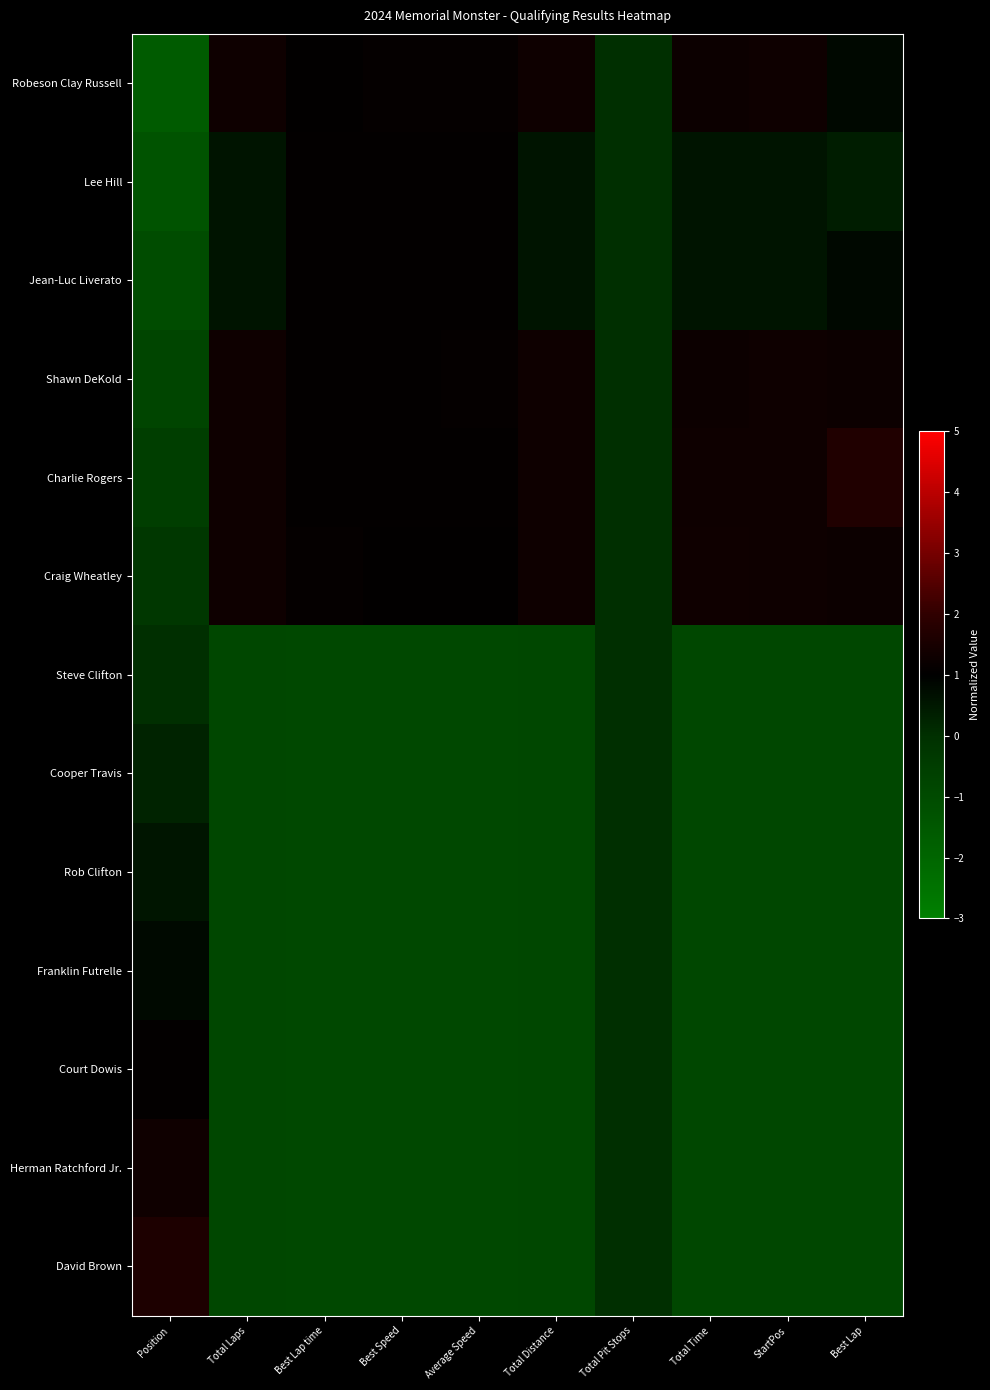

List the series in order of their peak value, lowest first.

Steve Clifton, Cooper Travis, Rob Clifton, Franklin Futrelle, Court Dowis, Lee Hill, Jean-Luc Liverato, Robeson Clay Russell, Shawn DeKold, Craig Wheatley, Herman Ratchford Jr., David Brown, Charlie Rogers